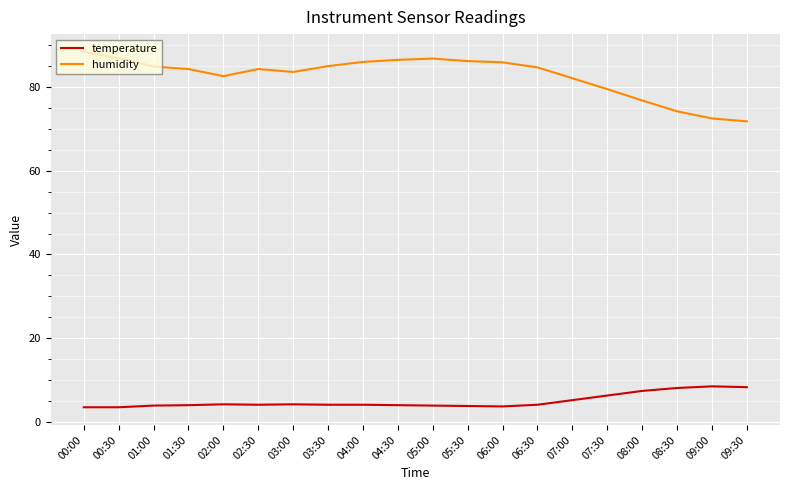

What is the highest value of the humidity series?

88.4